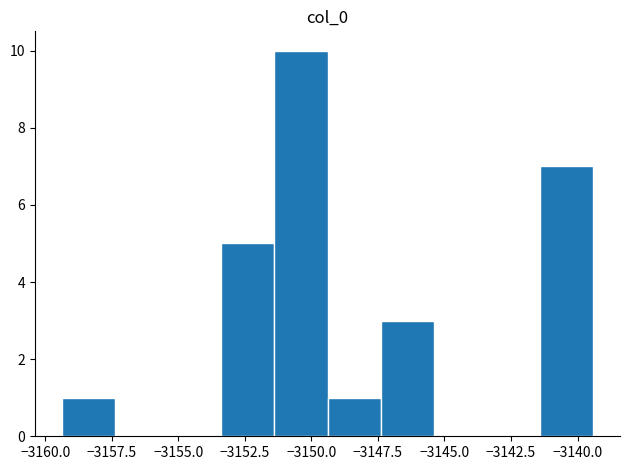

Around what value on the x-axis is the tallest bar? Give the approximate position of its centre, as read against the axis.

-3150.5